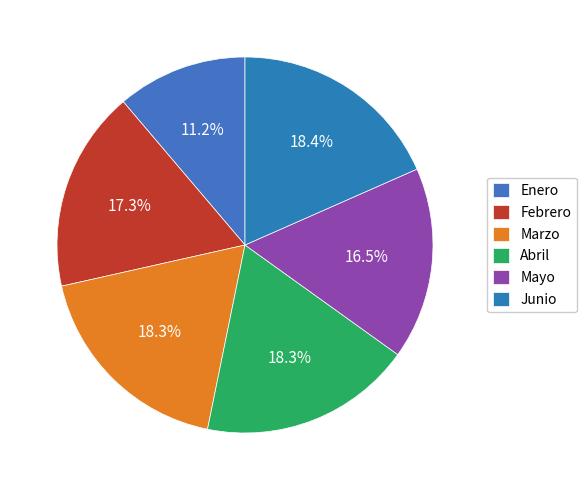

To the nearest percent, what percentage of the pie is Mayo?

17%